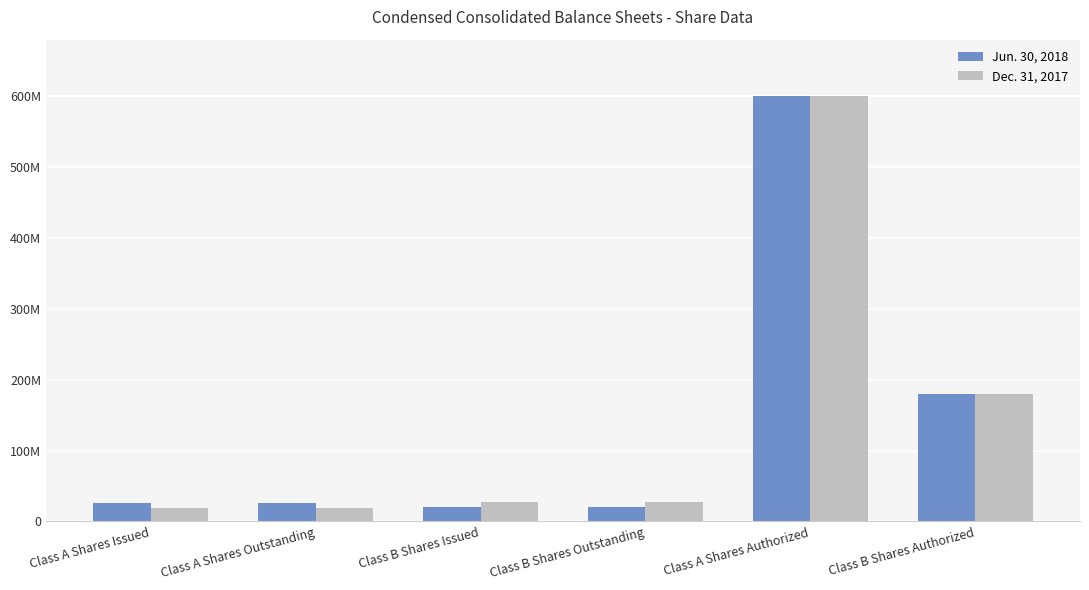

What are all the series names shown in the legend?

Jun. 30, 2018, Dec. 31, 2017